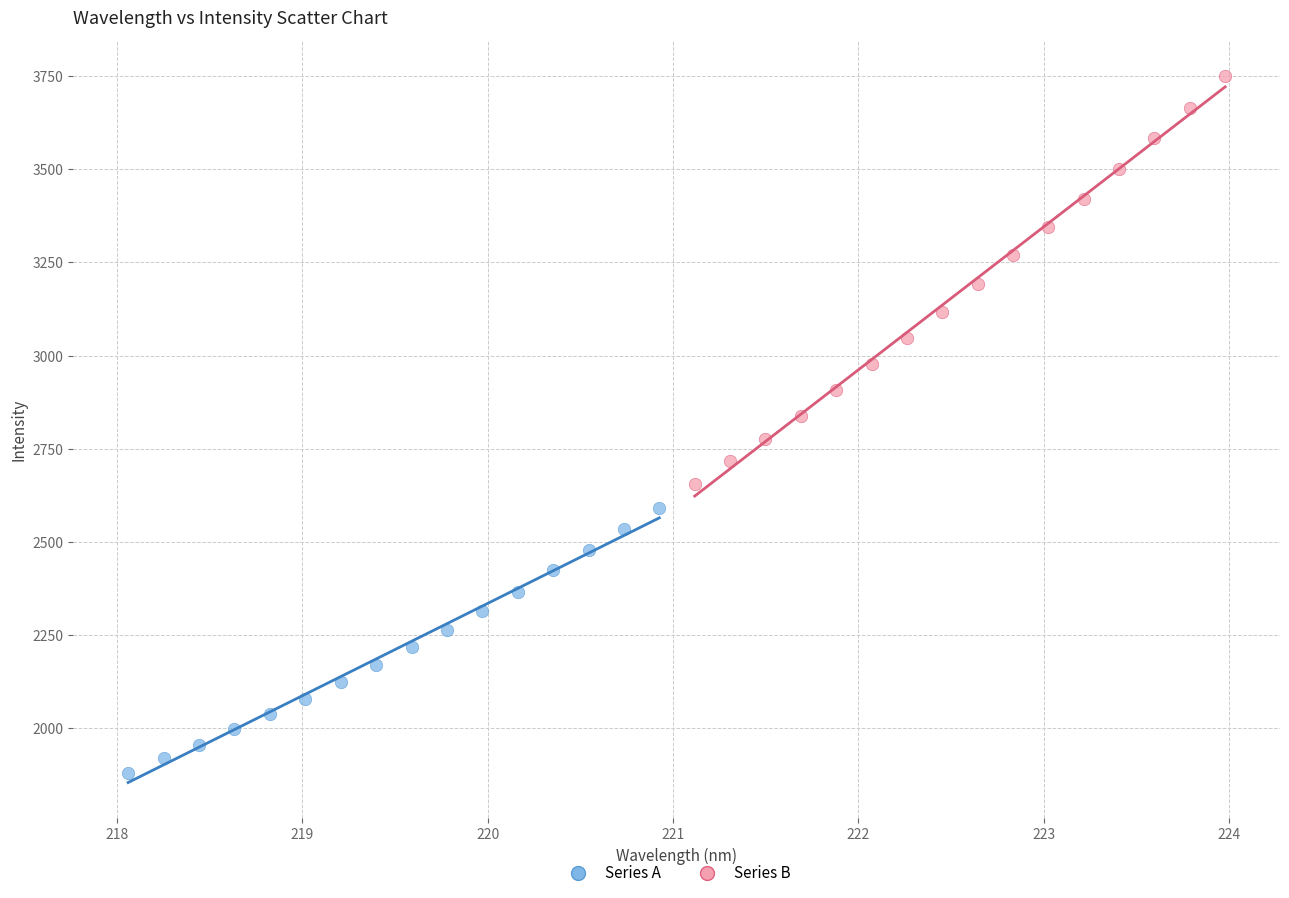

Which series has the widest spread of Y values?

Series B